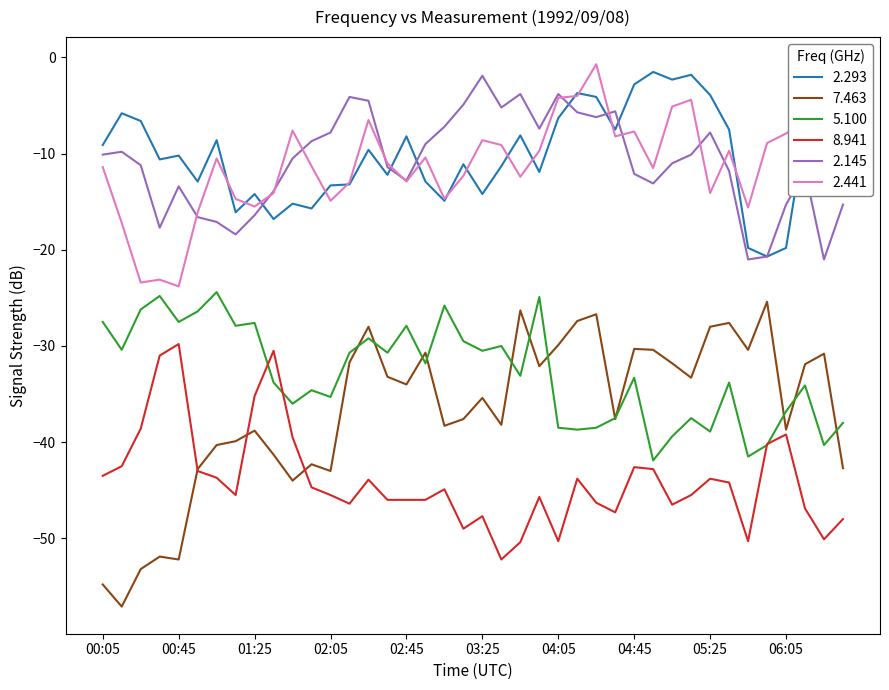

How many series are shown in this chart?

6